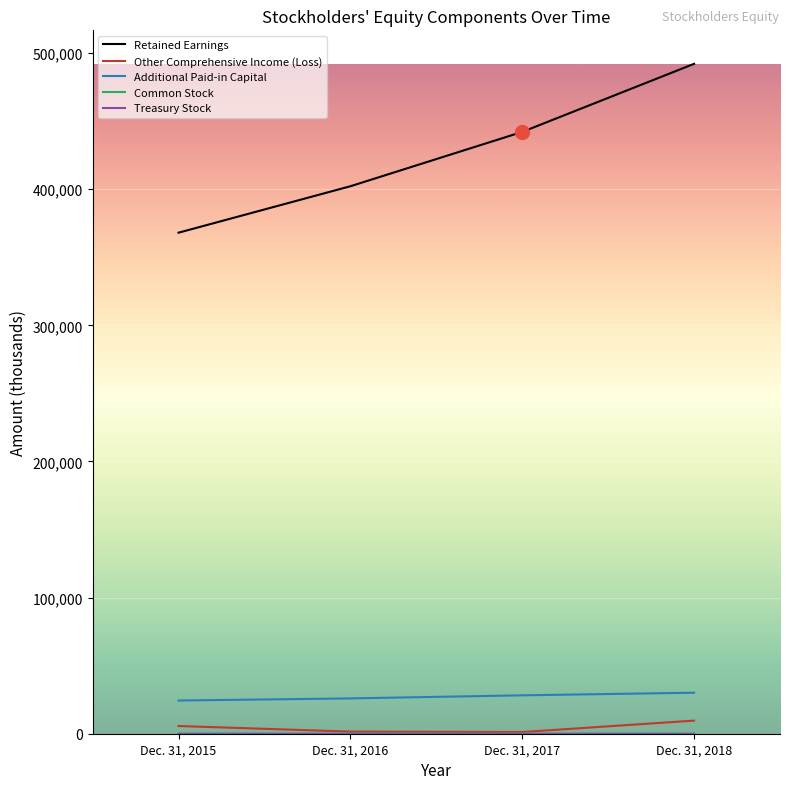

The value of Other Comprehensive Income (Loss) at Dec. 31, 2016 is 1558. True or false?

True